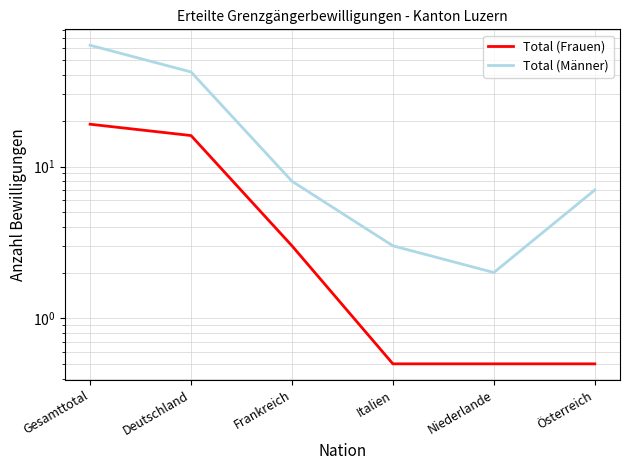

What is the label of the 3rd point from the right?

Italien